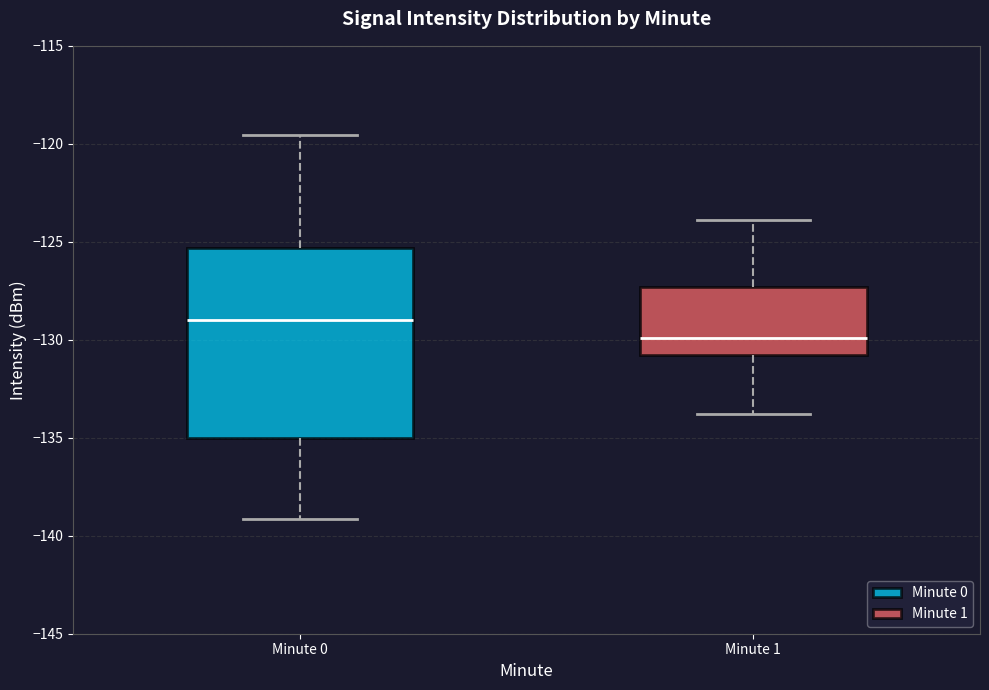

Reading left to right, read every box against the y-axis: the position of its median line, the range the box covers, and the ends of its whiskers. The values are not printed on the chart, so give them approximately, as read against the axis.

Minute 0: median -129.0, box -135.0 to -125.5, whiskers -139.0 to -119.5
Minute 1: median -130.0, box -131.0 to -127.5, whiskers -134.0 to -124.0